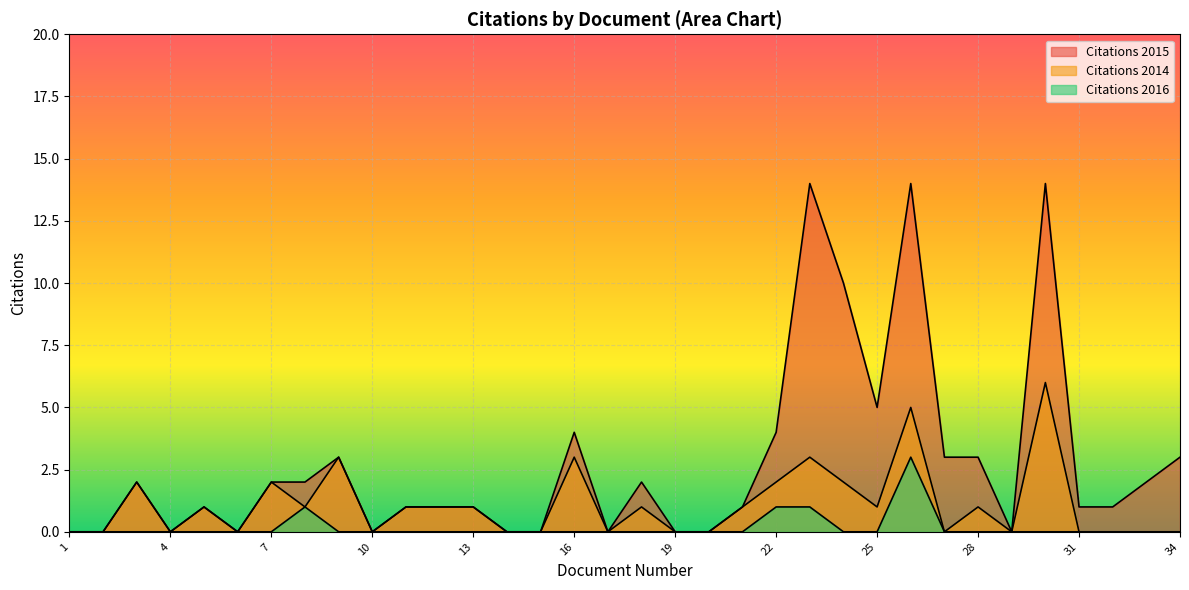

True or false: Citations 2014 and Citations 2015 cross at least once.

False